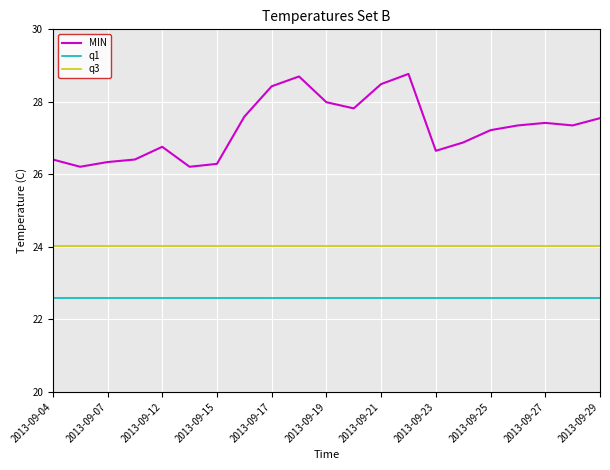

What is the minimum value for MIN?

26.2